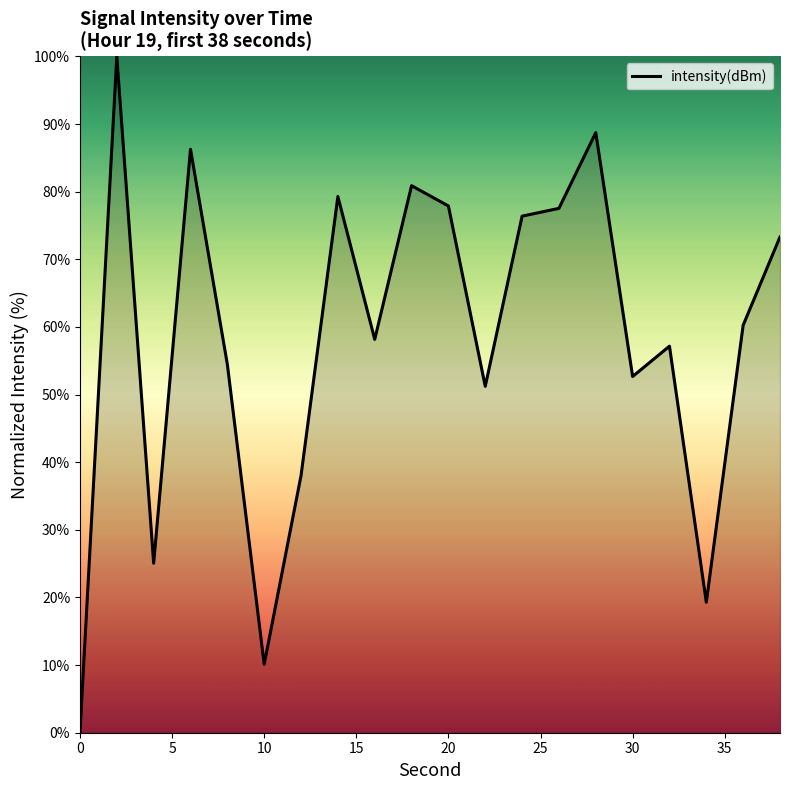

What is the maximum value shown in the chart?

100.0